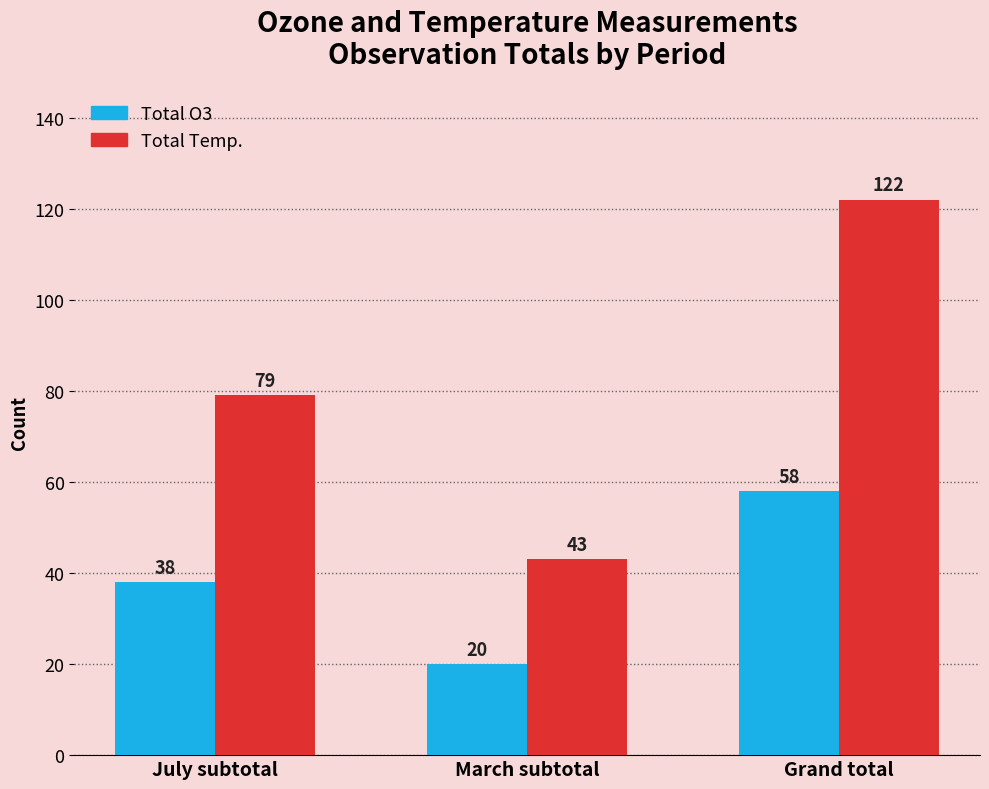

True or false: Total Temp. has a value of 114 at July subtotal.

False